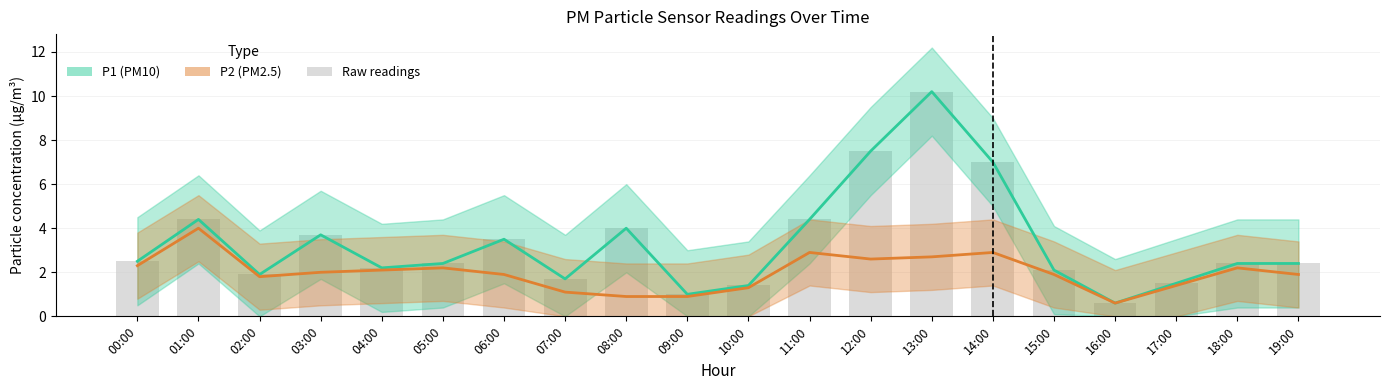

Which category has the lowest value in the P1 (PM10) series?

16:00